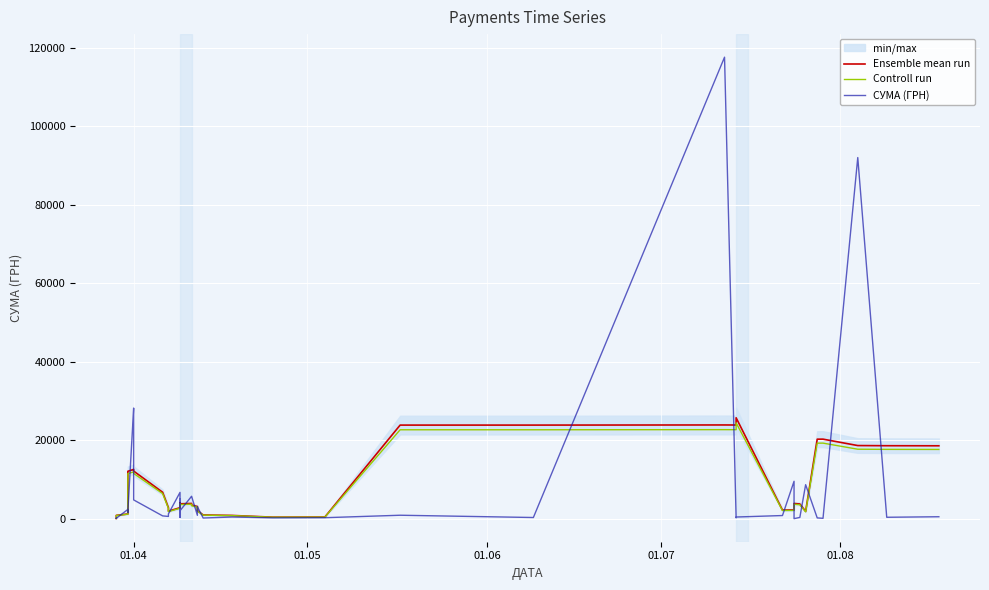

Is it true that СУМА (ГРН) equals 2364.0 at 01.08?

True